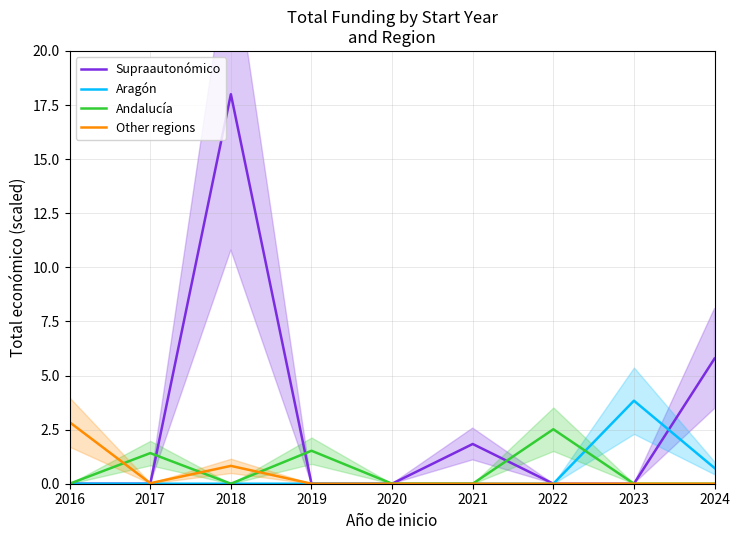

What is the difference between the second highest and minimum values in the Andalucía series?

1.5